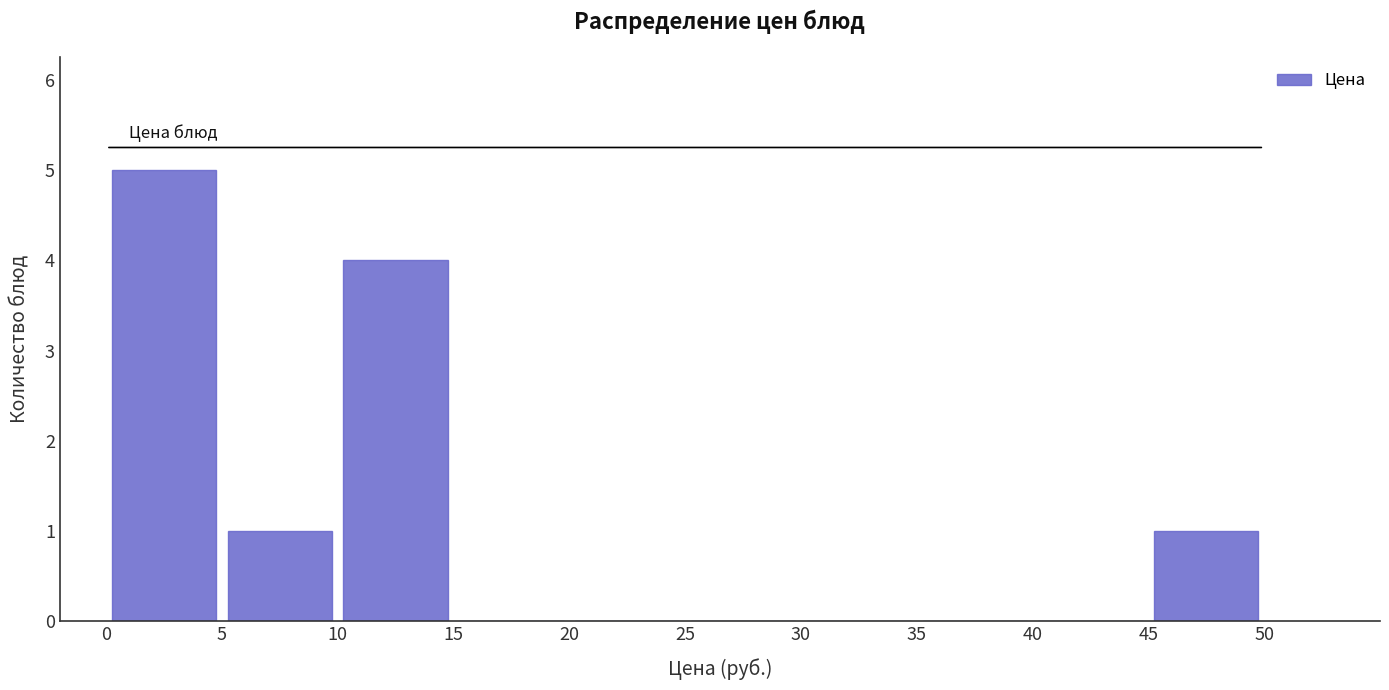

How tall is the bar that spans 45 to 50 on the x-axis? The values are not printed on the chart, so give them approximately, as read against the axis.

1